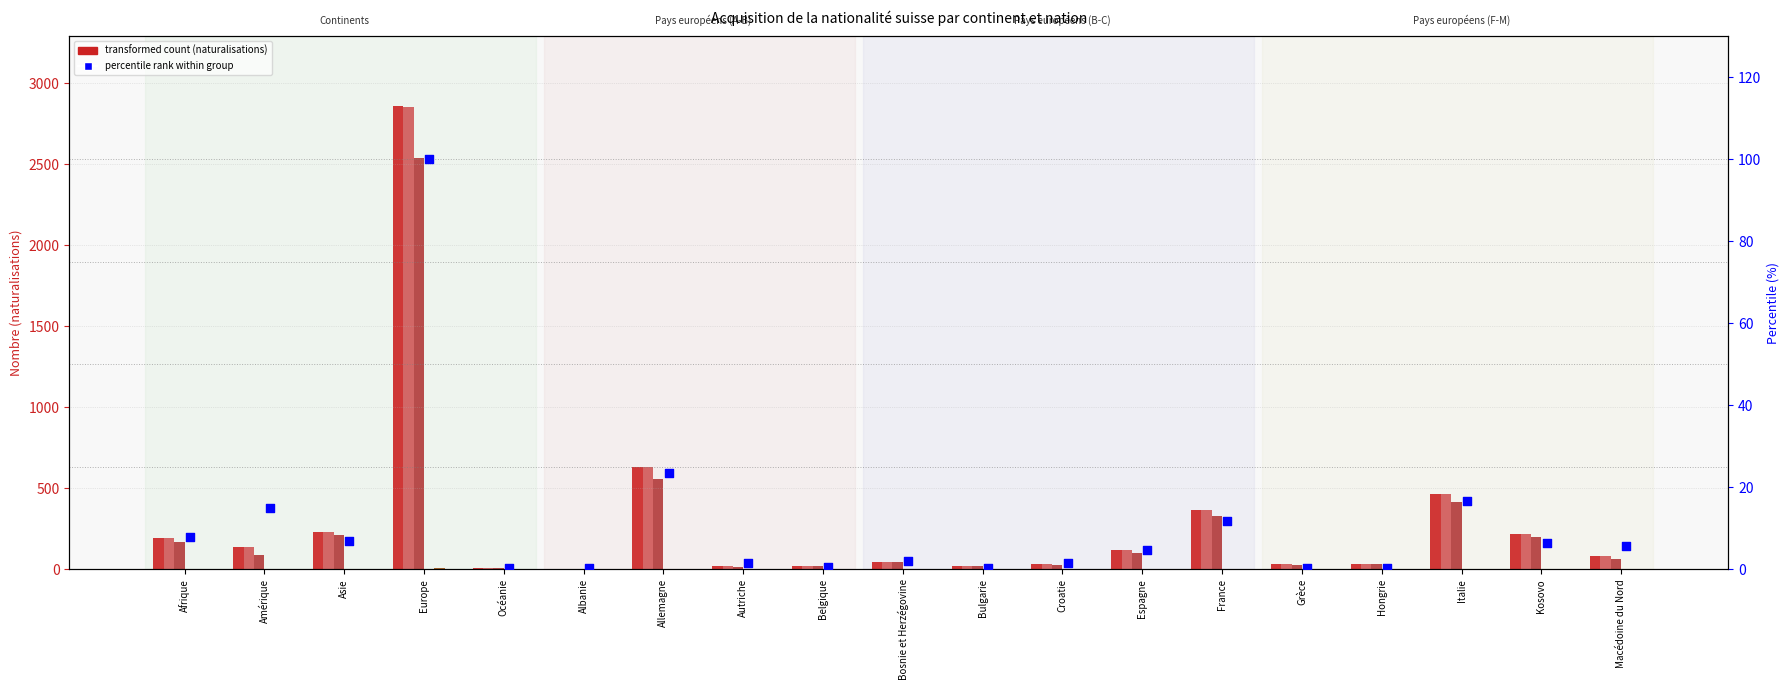

Which series contains the highest Y value?

Total acquisition